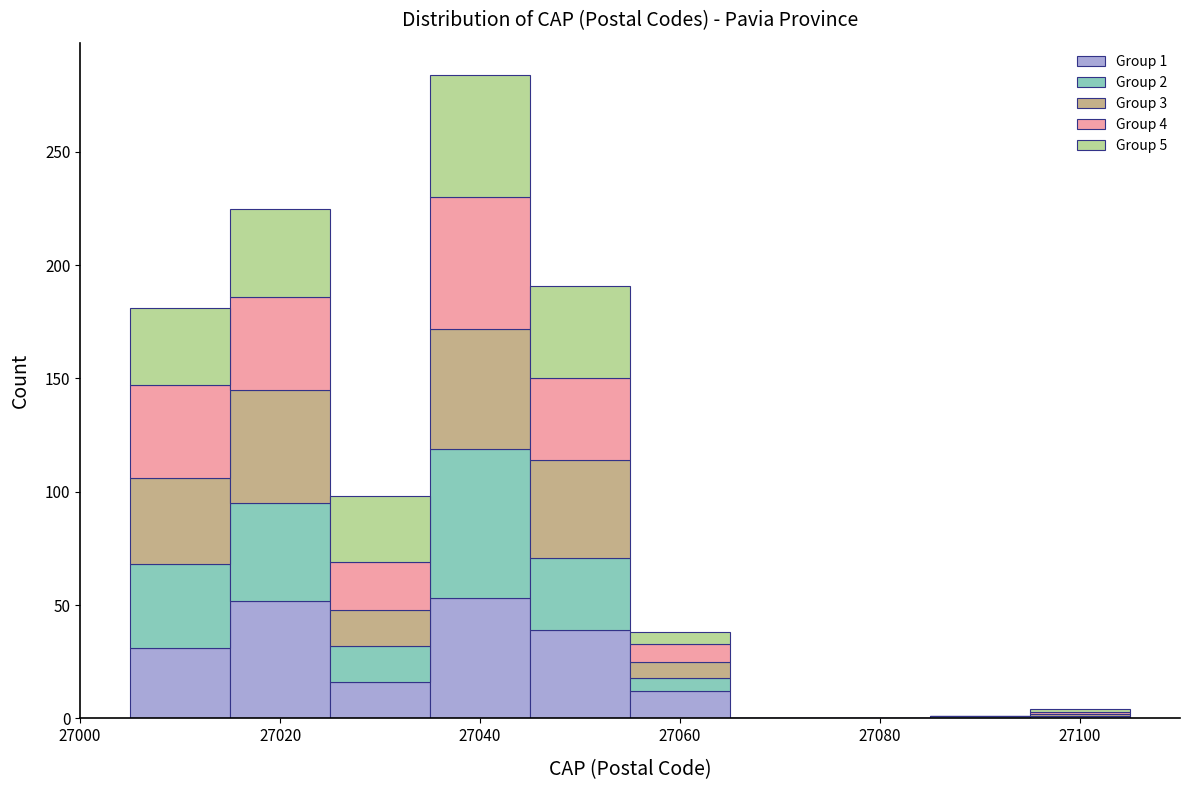

Which range on the x-axis has the tallest stacked bar (by total height)?

27035 to 27045